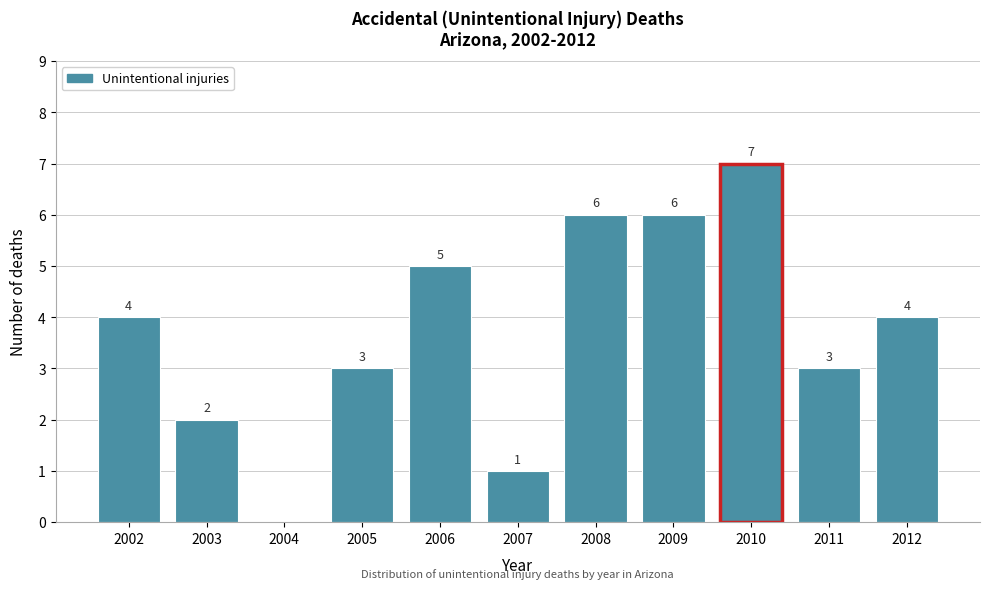

Reading left to right, transcribe all the data shown in this chart.

2002=4	2003=2	2004=0	2005=3	2006=5	2007=1	2008=6	2009=6	2010=7	2011=3	2012=4